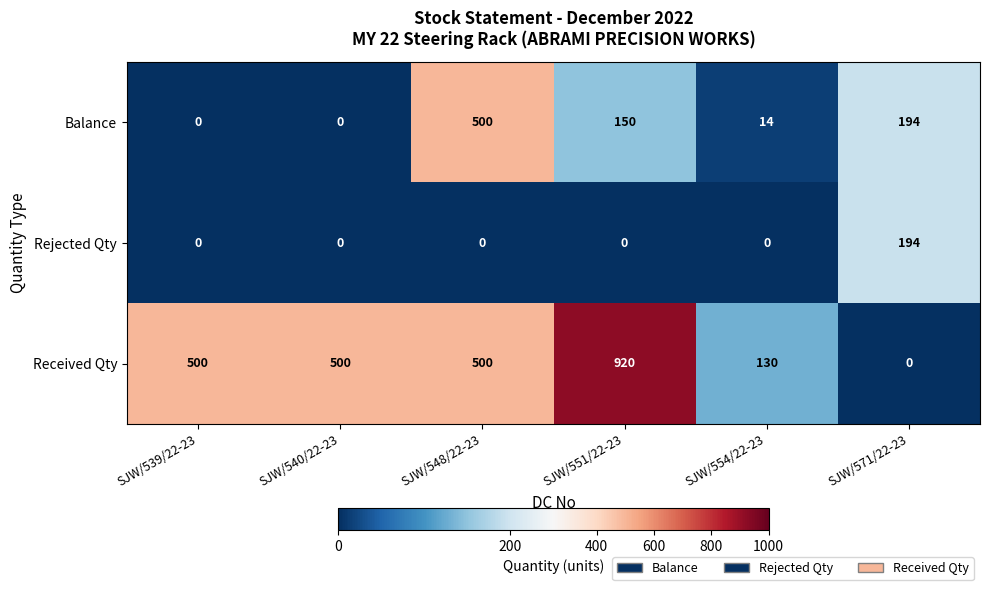

How many distinct data groups are displayed?

3